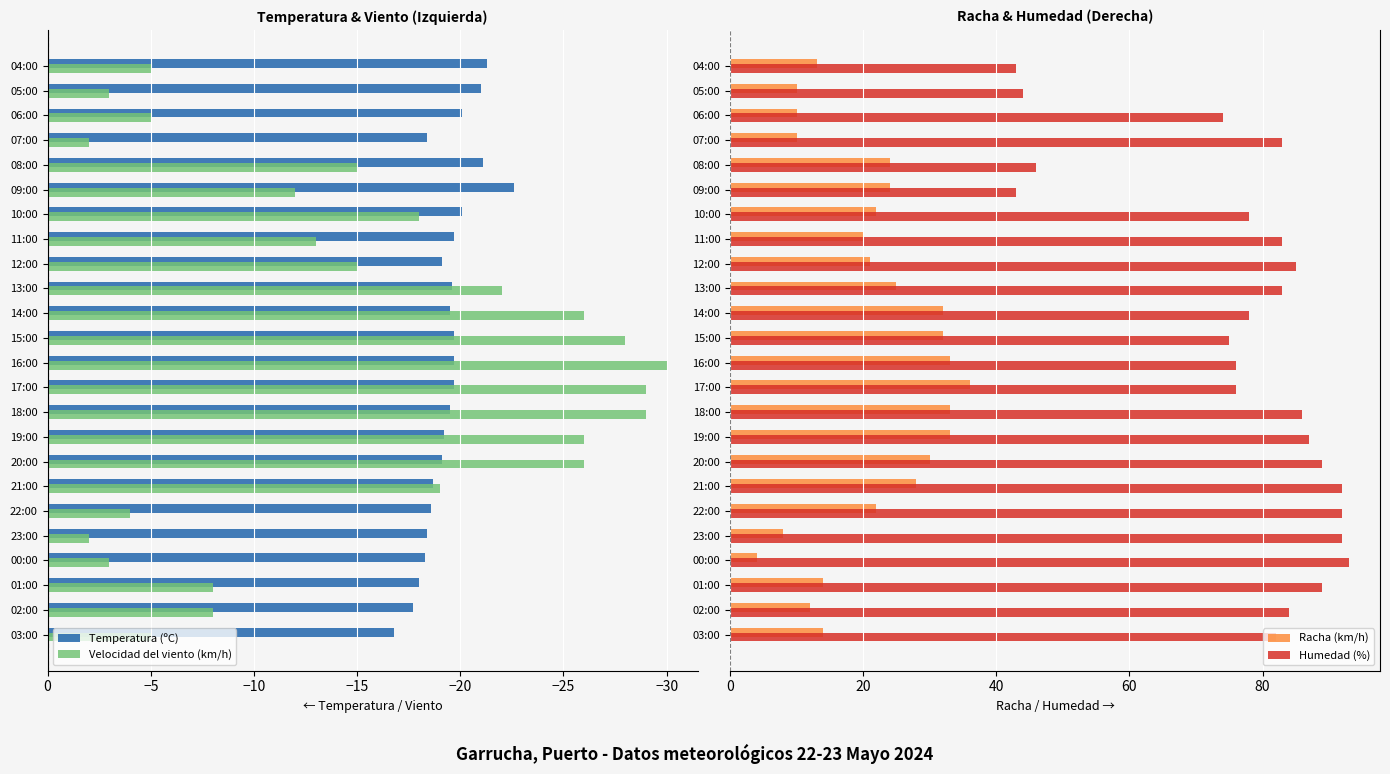

Is the value of Temperatura (ºC) at 21:00 greater than the value of Velocidad del viento (km/h) at 07:00?

No